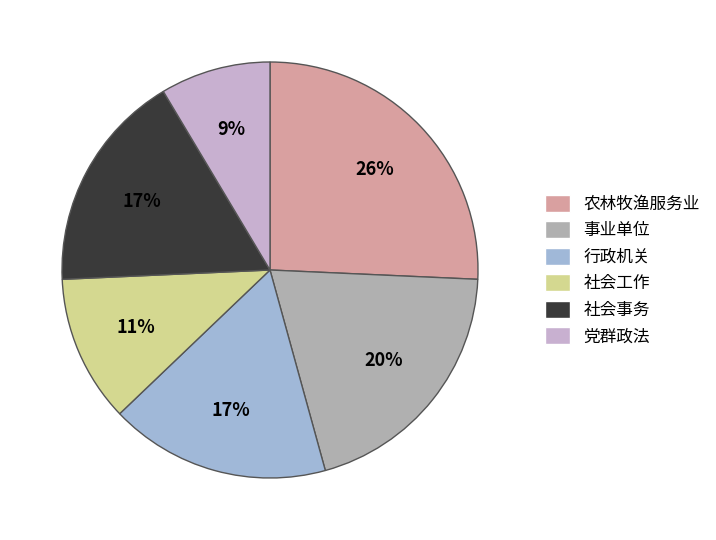

Combined, do 社会事务 and 农林牧渔服务业 account for over 50%?

No